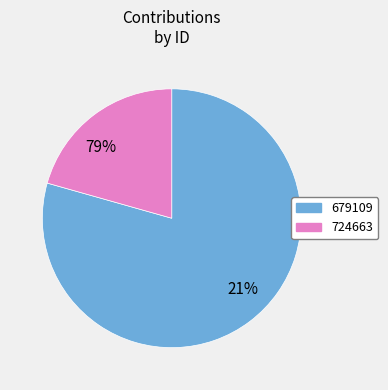

Count the number of slices in the pie.

2